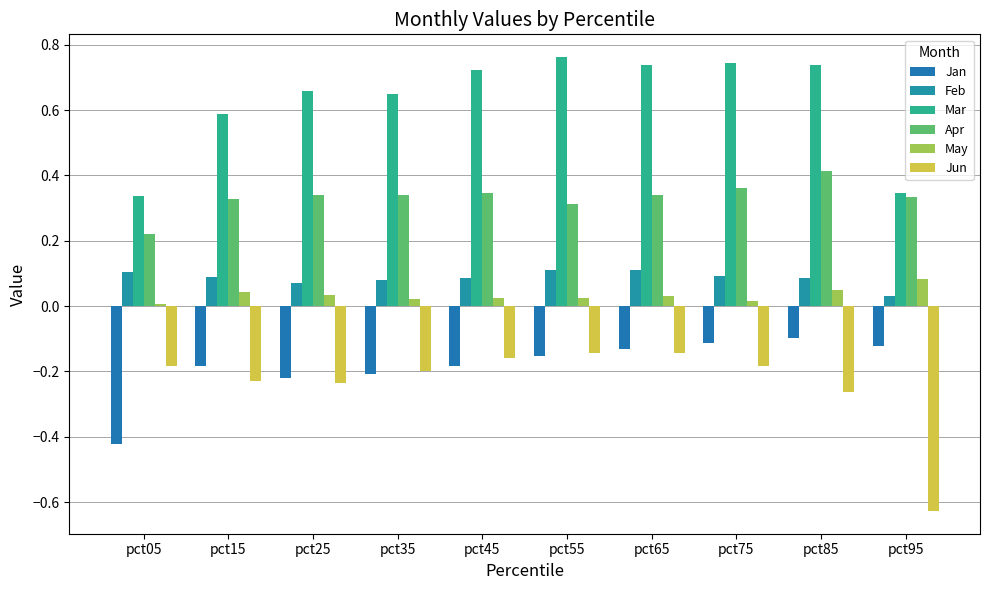

The value of Feb at pct25 is 0.1. True or false?

False